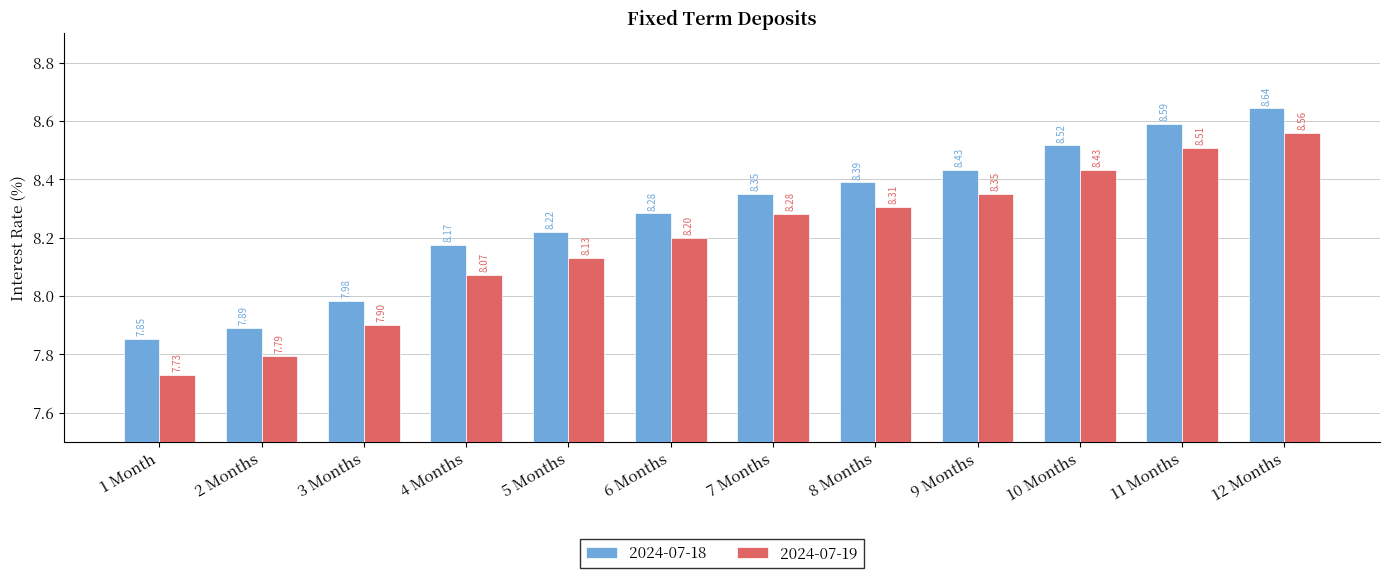

What is the total value across all series at 8 Months?

16.7